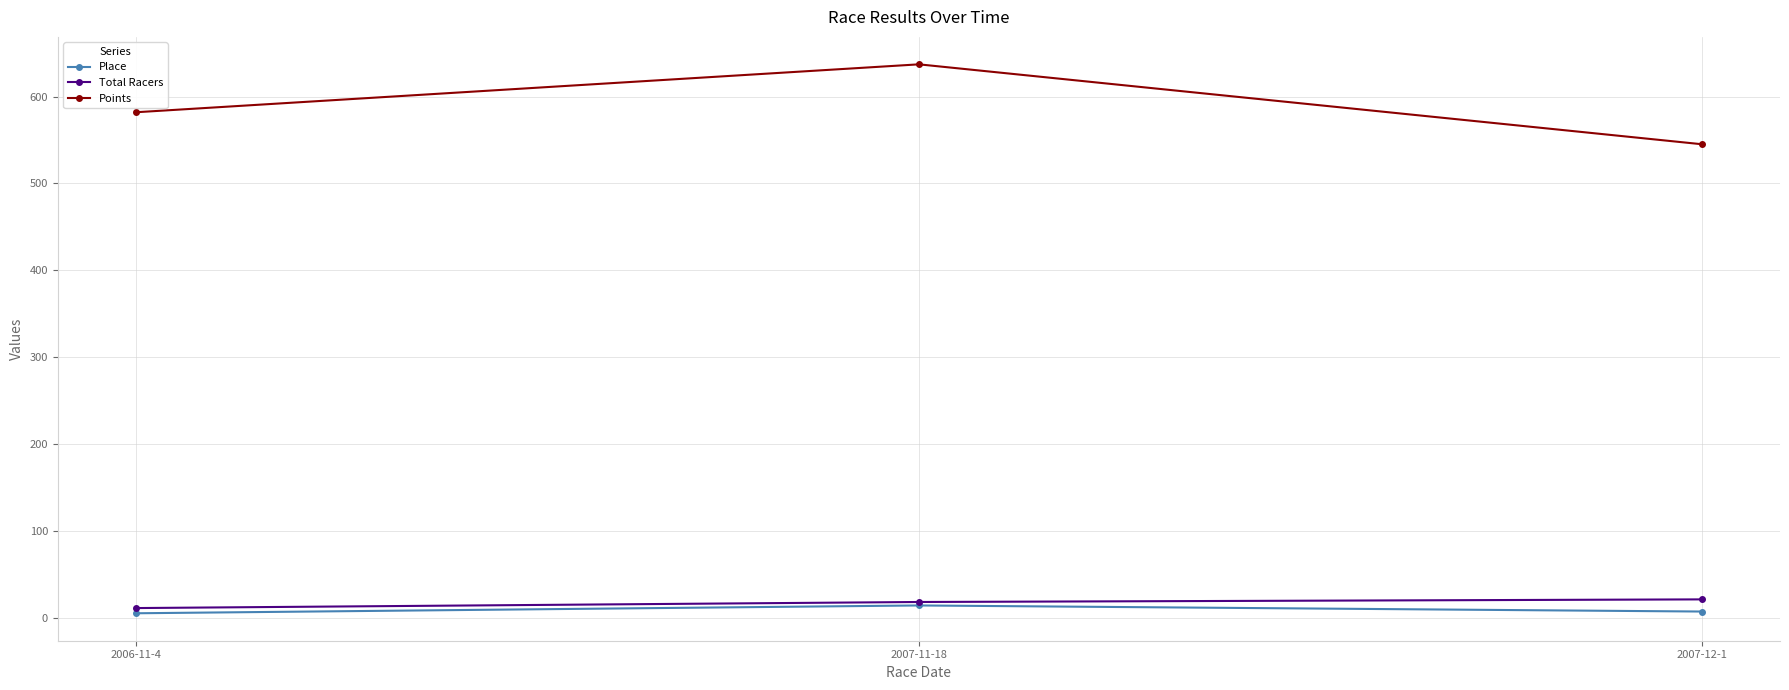

The Place series shows 5.0 at 2006-11-4. True or false?

True